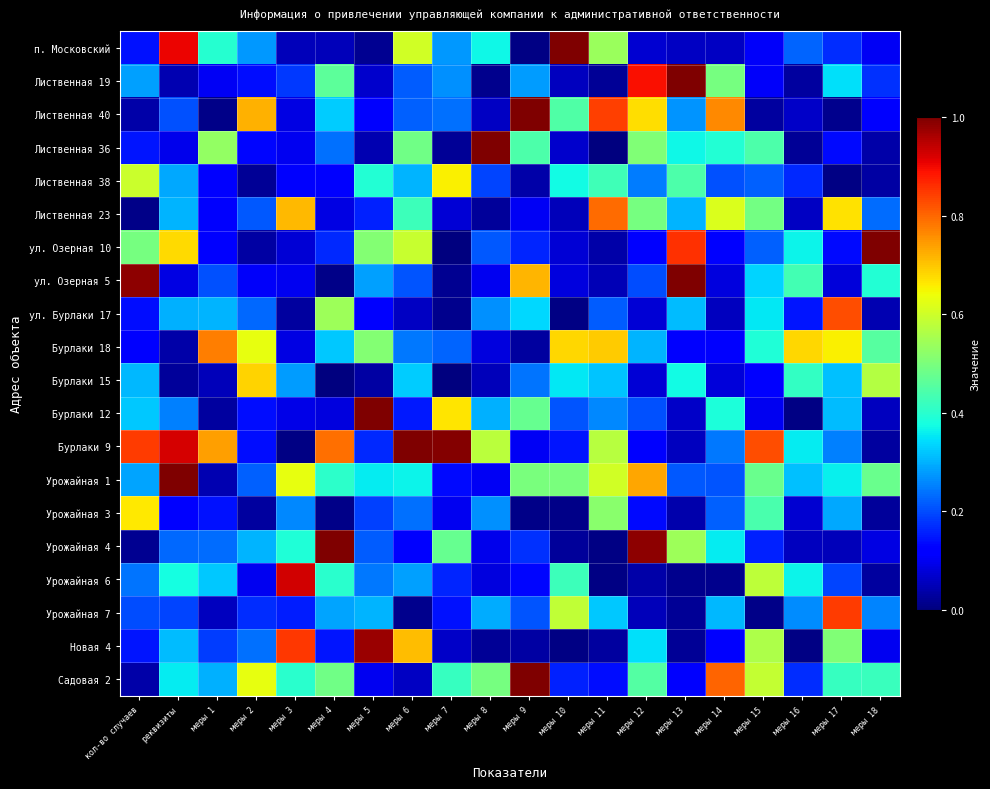

What is the total value across all series at меры 2?

5.1